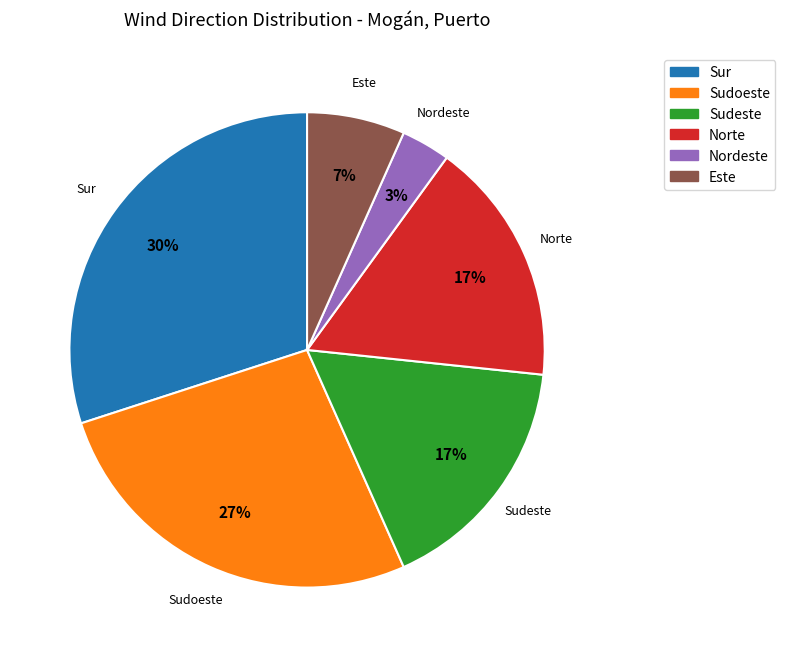

To the nearest percent, what is the difference between the Norte and Sudoeste slice percentages?

10%